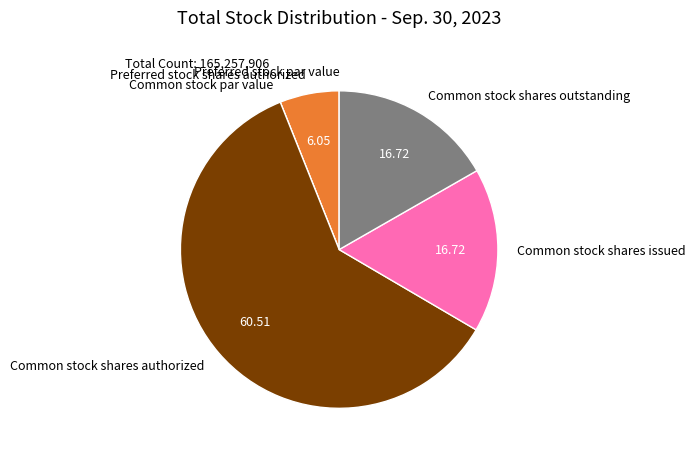

Which category has the biggest portion of the pie?

Common stock shares authorized